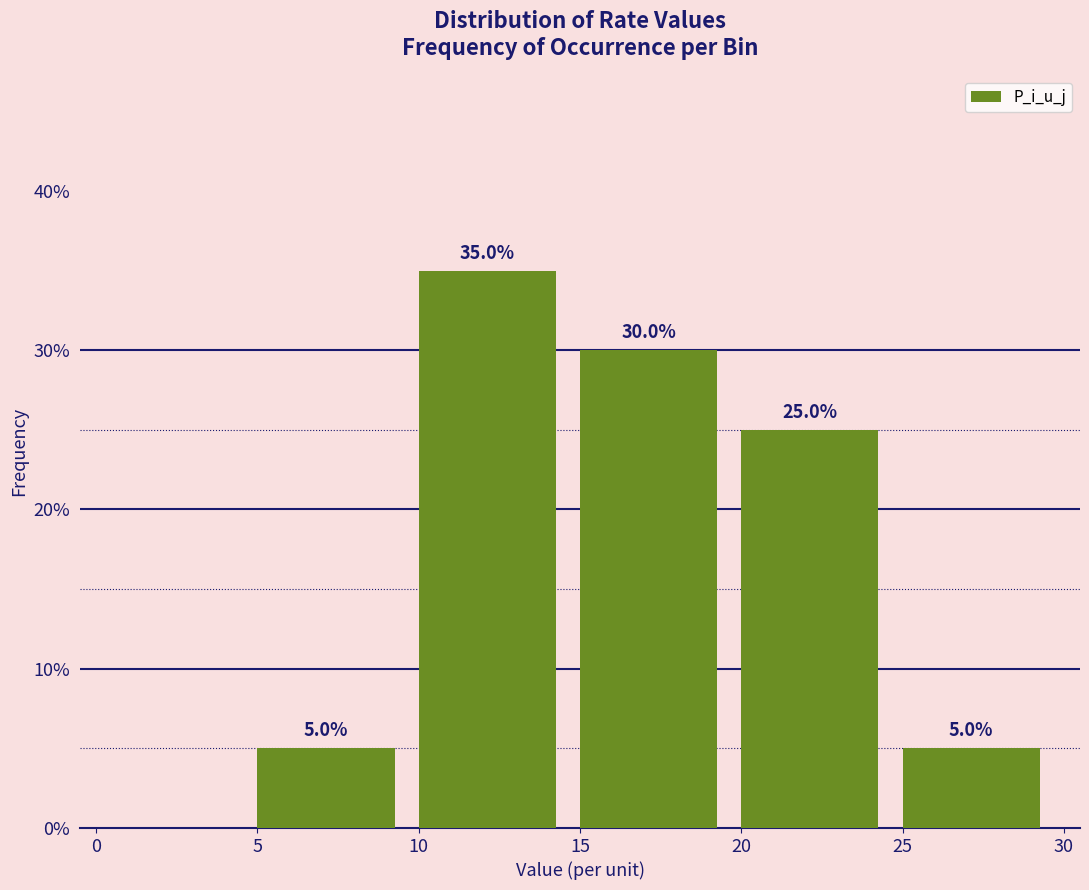

Which range on the x-axis has the tallest bar?

10 to 15